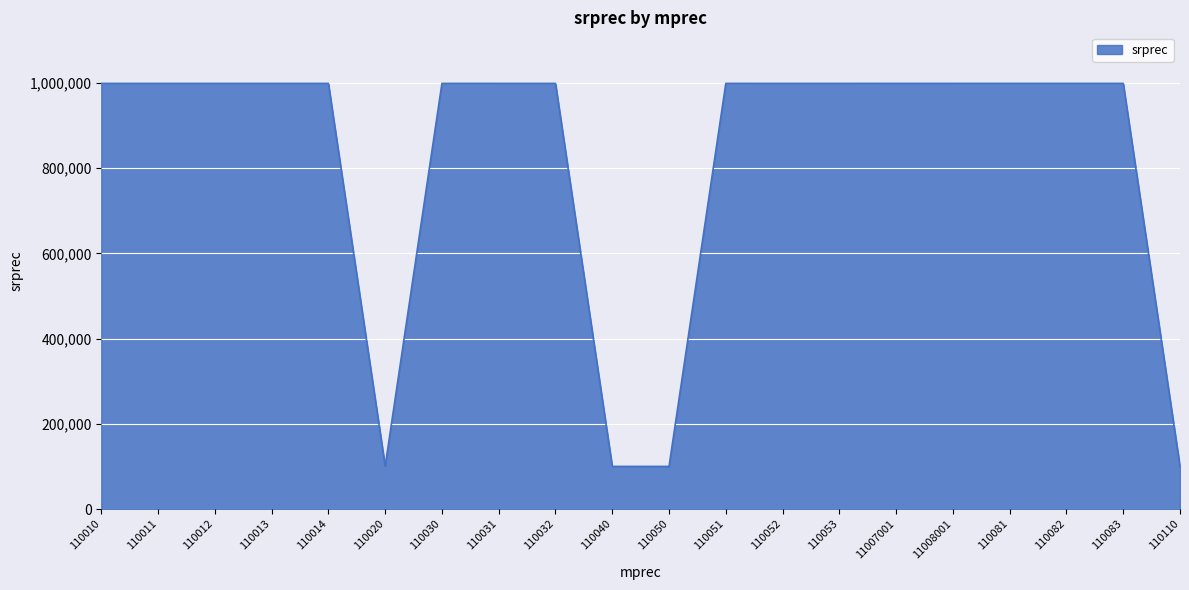

Approximately how many times larger is the value at 110010 compared to 110013?

1.0